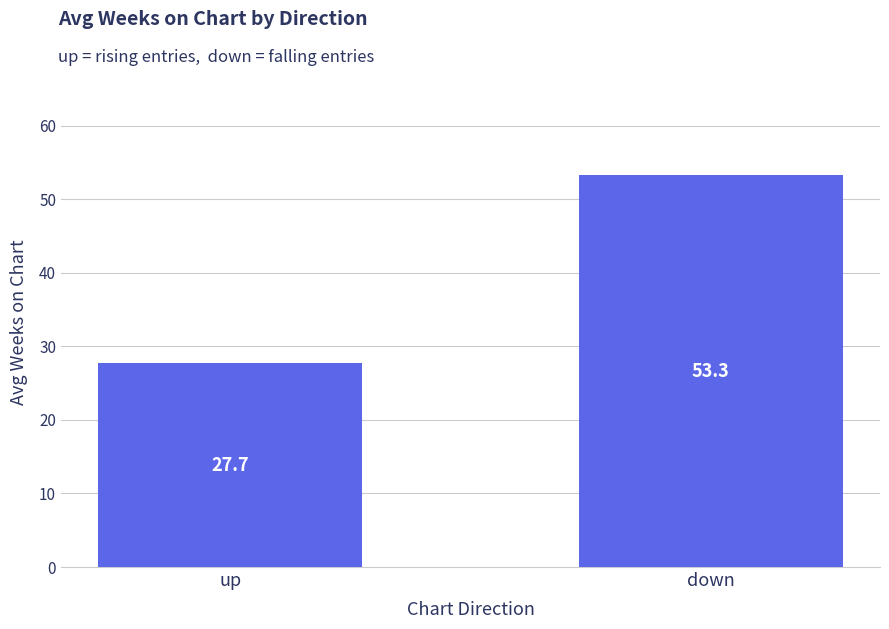

What is the difference between the maximum and minimum values?

25.6